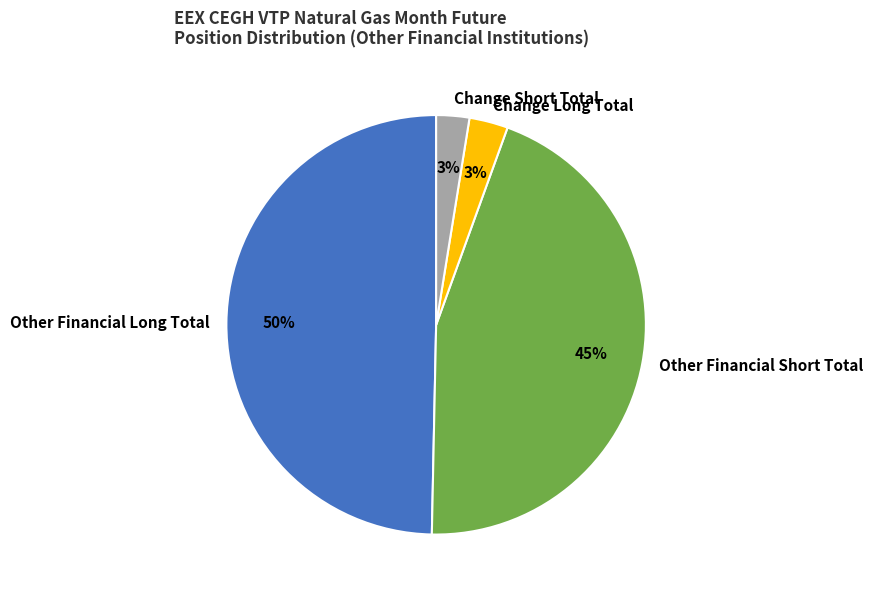

Between Other Financial Long Total and Change Long Total, which is larger?

Other Financial Long Total